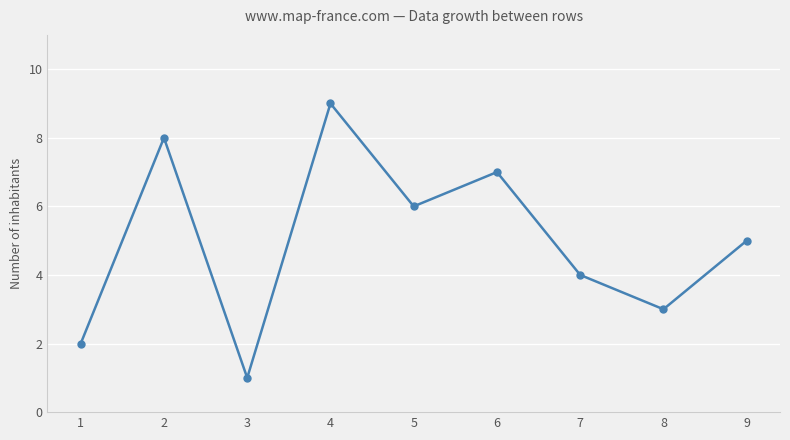

Is it true that the value at 3 is 1?

True